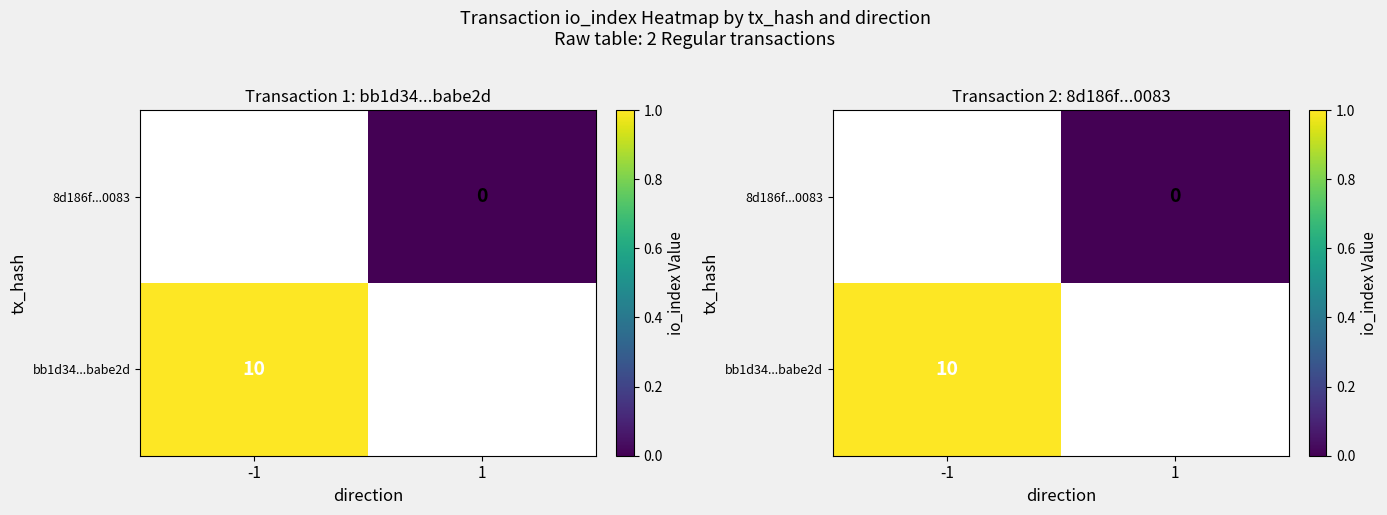

At which label is bb1d34...babe2d closest to 0?

-1